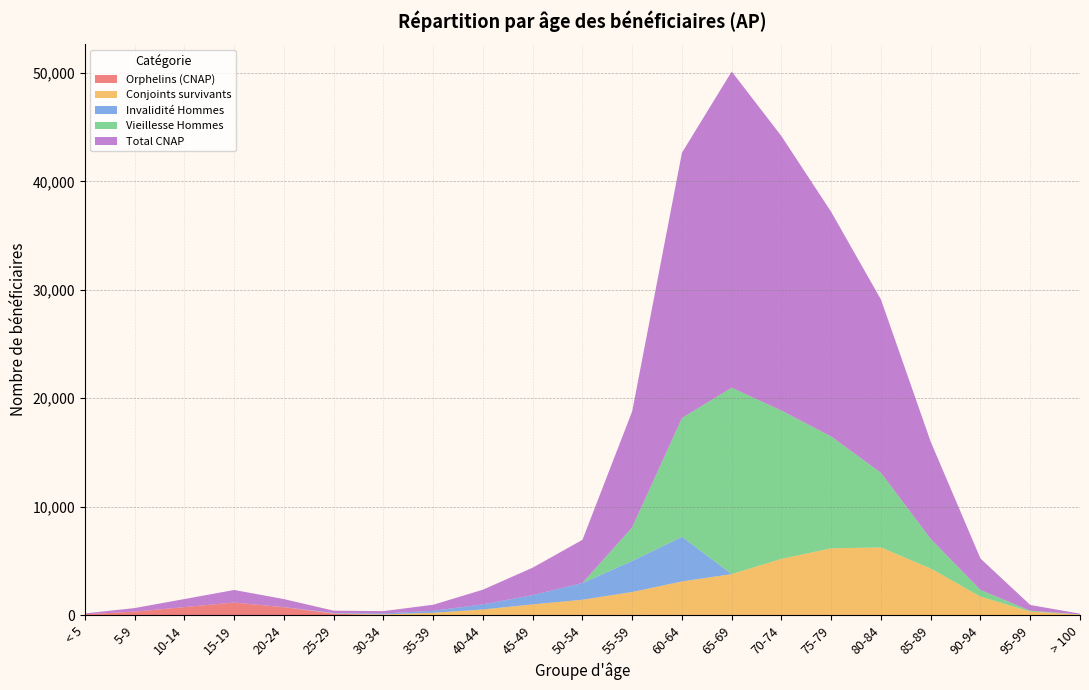

Reading left to right, list all the values displayed in this chart.

Orphelins (CNAP): < 5=79	5-9=326	10-14=742	15-19=1160	20-24=731	25-29=138	30-34=4	35-39=14	40-44=26	45-49=25	50-54=28	55-59=33	60-64=28	65-69=30	70-74=26	75-79=17	80-84=16	85-89=3	90-94=0	95-99=1	> 100=0
Conjoints survivants: < 5=0	5-9=0	10-14=0	15-19=0	20-24=2	25-29=20	30-34=71	35-39=201	40-44=497	45-49=964	50-54=1395	55-59=2102	60-64=3079	65-69=3754	70-74=5165	75-79=6142	80-84=6224	85-89=4298	90-94=1706	95-99=332	> 100=54
Invalidité Hommes: < 5=0	5-9=0	10-14=0	15-19=0	20-24=6	25-29=40	30-34=77	35-39=182	40-44=472	45-49=856	50-54=1540	55-59=2859	60-64=4113	65-69=0	70-74=0	75-79=0	80-84=0	85-89=0	90-94=0	95-99=0	> 100=0
Vieillesse Hommes: < 5=0	5-9=0	10-14=0	15-19=0	20-24=0	25-29=0	30-34=0	35-39=0	40-44=0	45-49=0	50-54=0	55-59=3107	60-64=10959	65-69=17187	70-74=13672	75-79=10311	80-84=6884	85-89=2725	90-94=614	95-99=77	> 100=9
Total CNAP: < 5=79	5-9=326	10-14=742	15-19=1160	20-24=741	25-29=212	30-34=219	35-39=560	40-44=1352	45-49=2533	50-54=3981	55-59=10699	60-64=24461	65-69=29155	70-74=25303	75-79=20708	80-84=15974	85-89=8956	90-94=2899	95-99=528	> 100=72